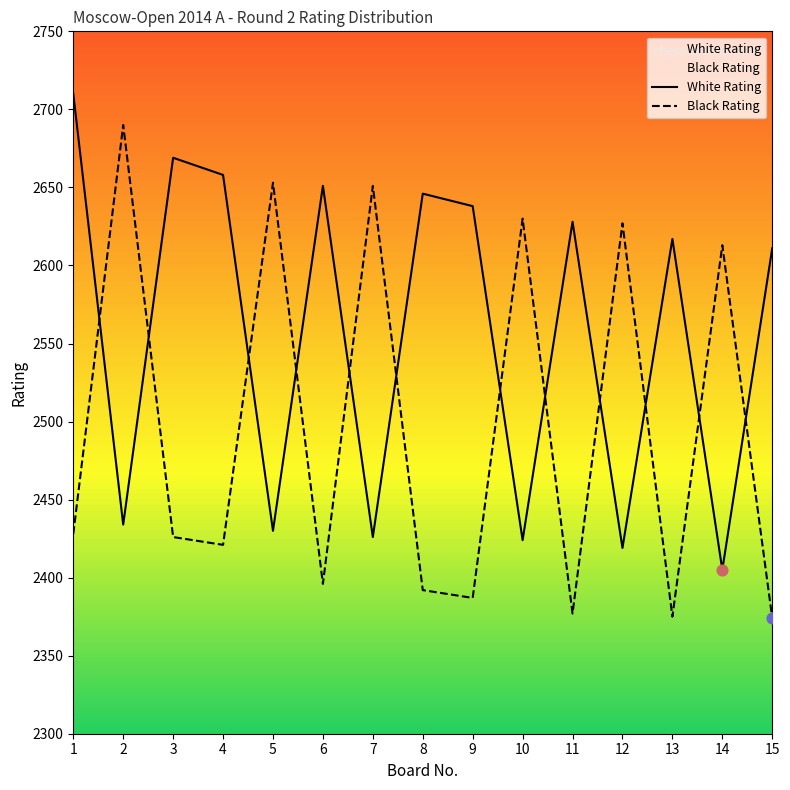

What are all the series names shown in the legend?

White Rating, Black Rating